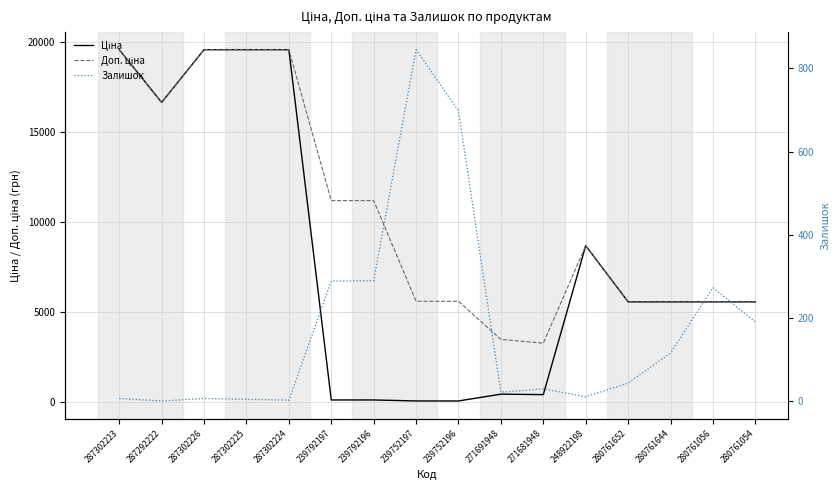

True or false: Залишок and Доп. ціна cross at least once.

False